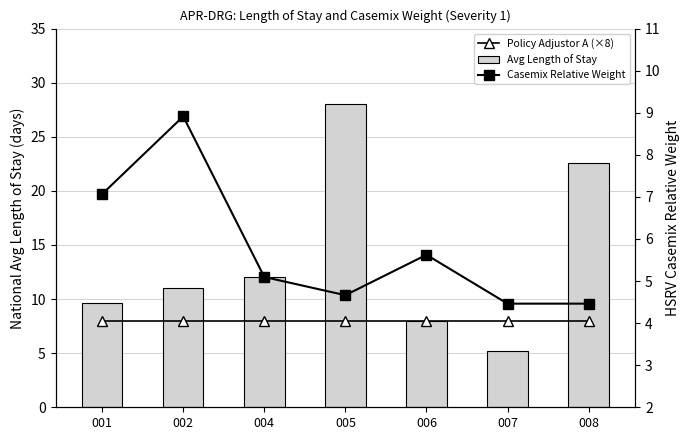

Is it true that Policy Adjustor A (×8) equals 8.0 at 005?

True